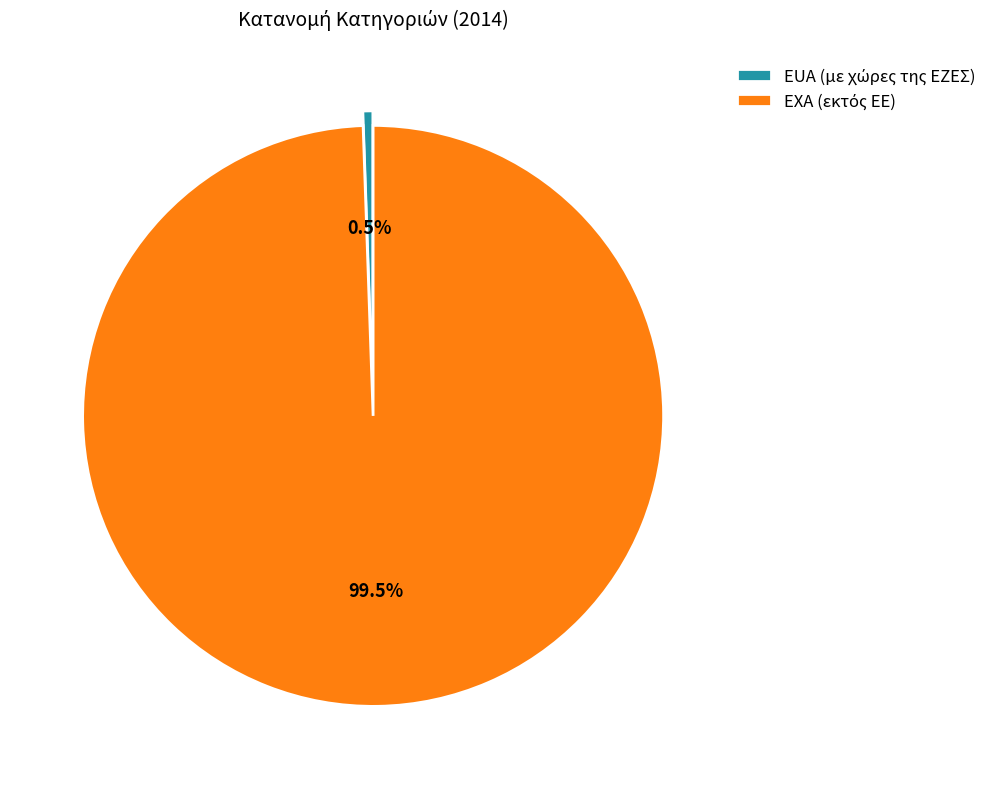

Does any single category account for the majority?

Yes